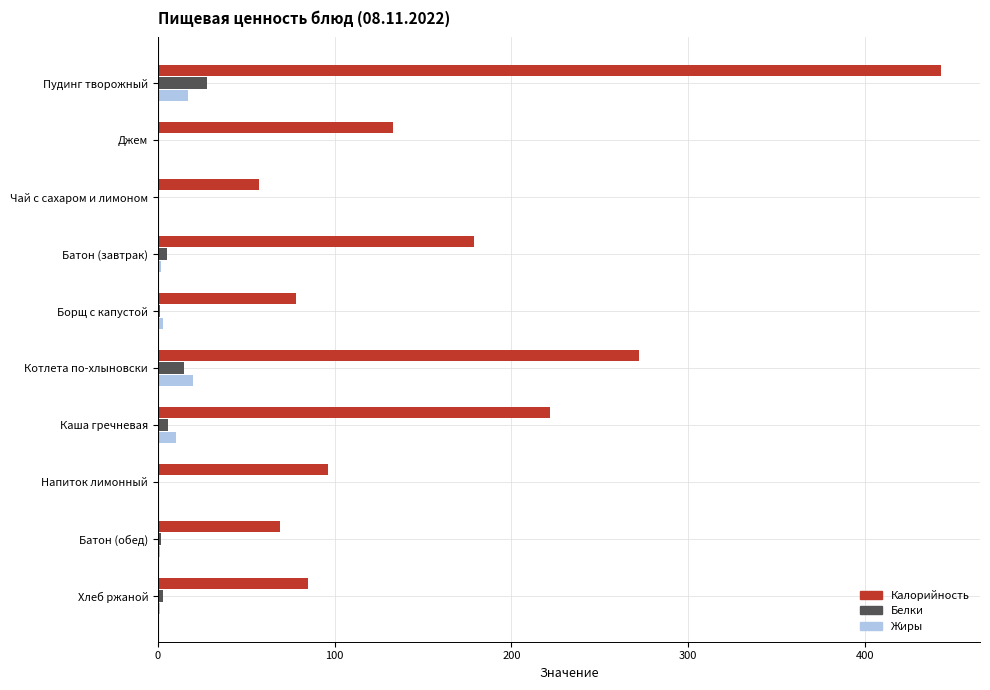

True or false: Калорийность has a value of 222 at Каша гречневая.

True